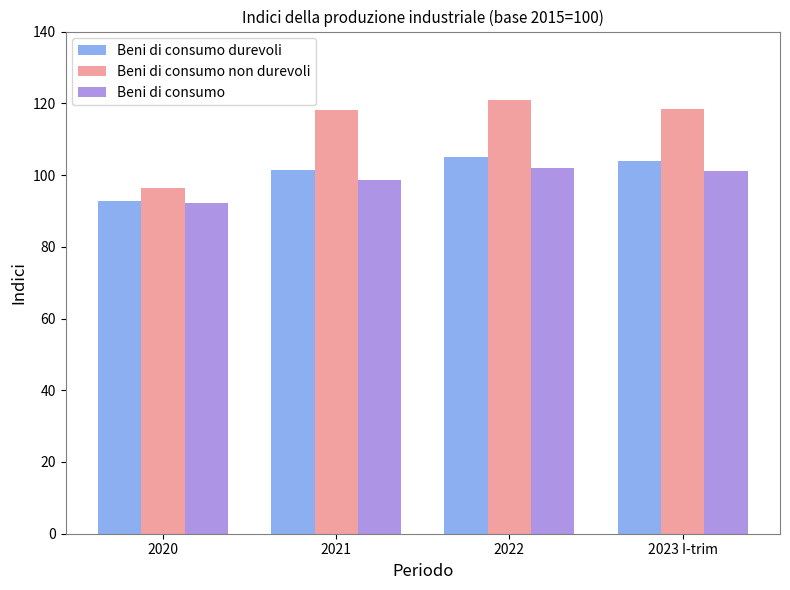

Between 2022 and 2023 I-trim, which series saw the biggest shift?

Beni di consumo non durevoli